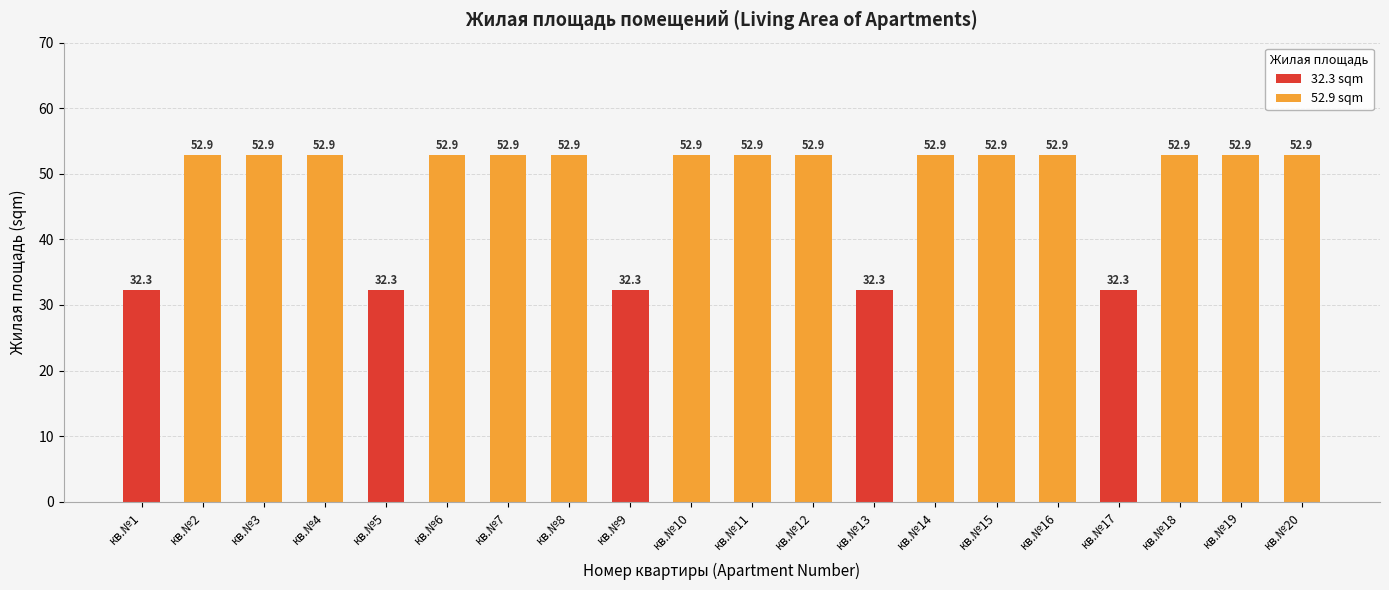

How many bars are there in total?

20